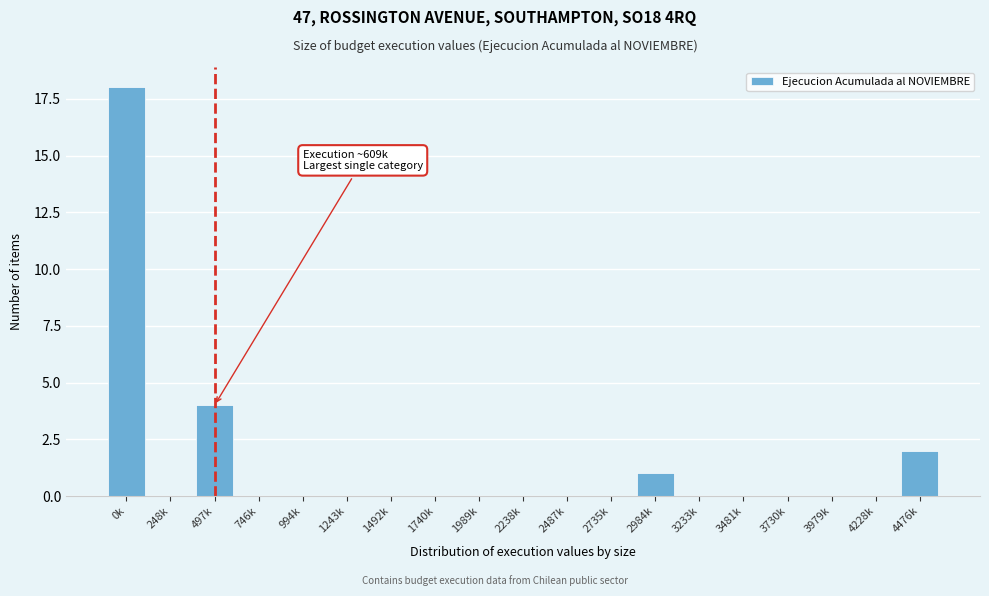

Reading left to right, transcribe all the data shown in this chart.

0k=18	248k=0	497k=4	746k=0	994k=0	1243k=0	1492k=0	1740k=0	1989k=0	2238k=0	2487k=0	2735k=0	2984k=1	3233k=0	3481k=0	3730k=0	3979k=0	4228k=0	4476k=2